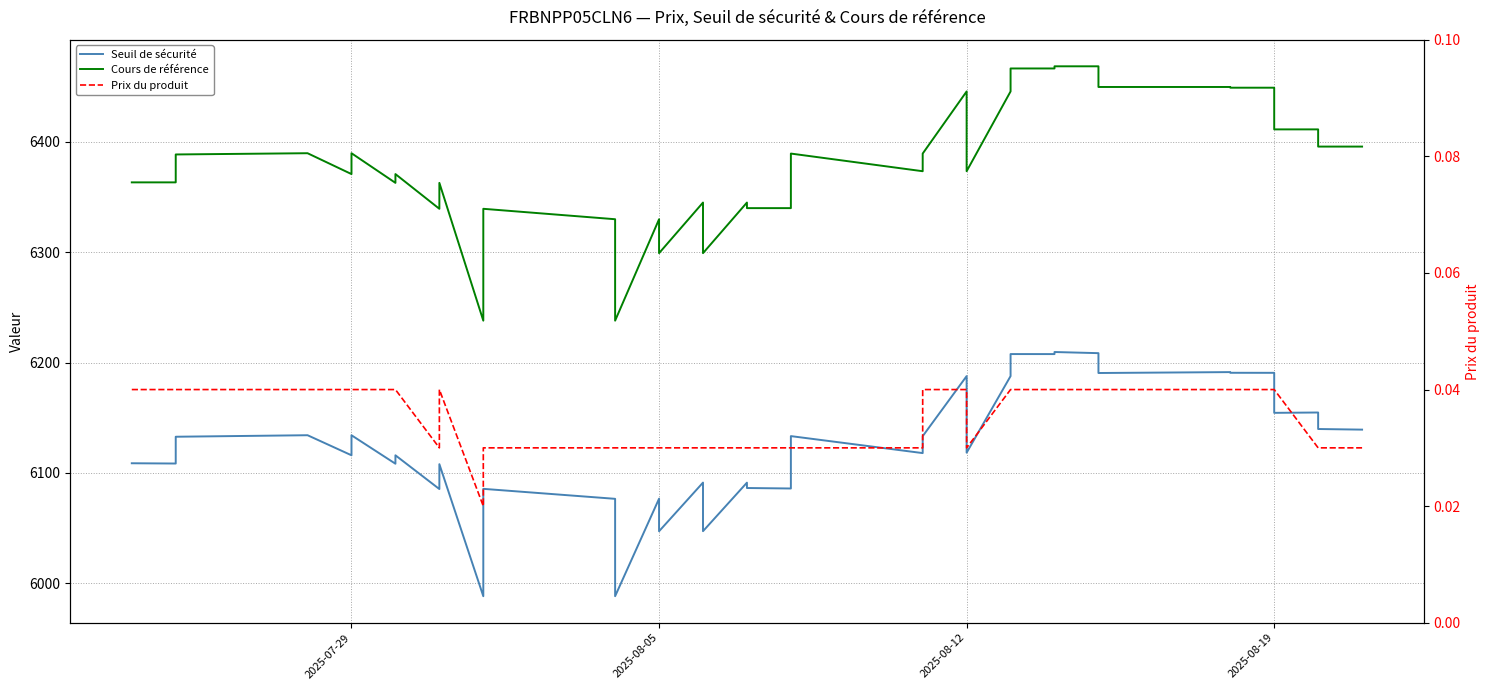

At which category does Cours de référence reach its first local valley?

2025-07-29